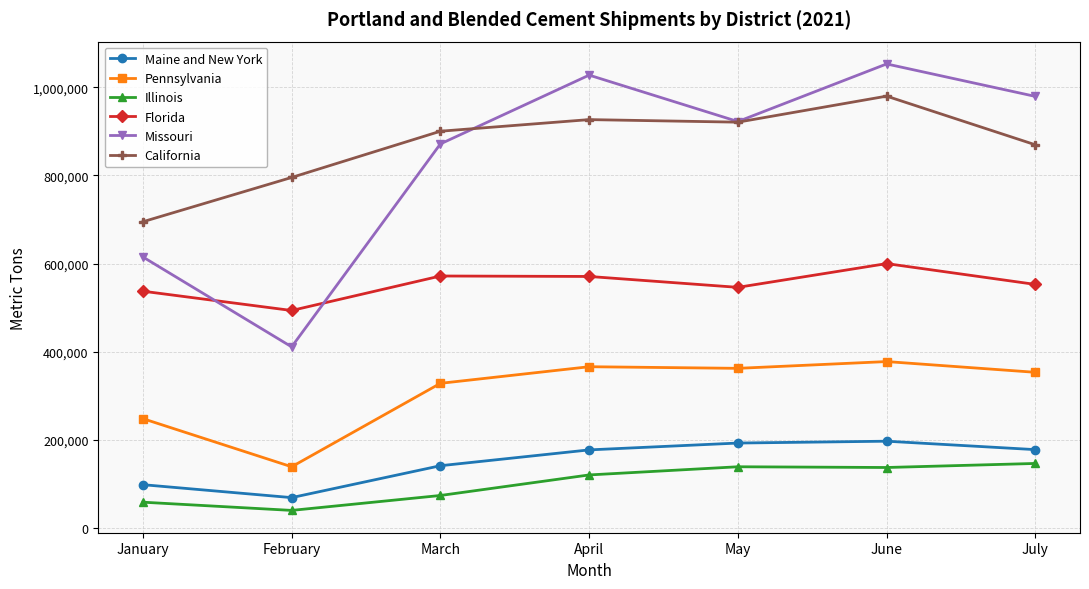

What is the sum of the Maine and New York values at April and May?

370558